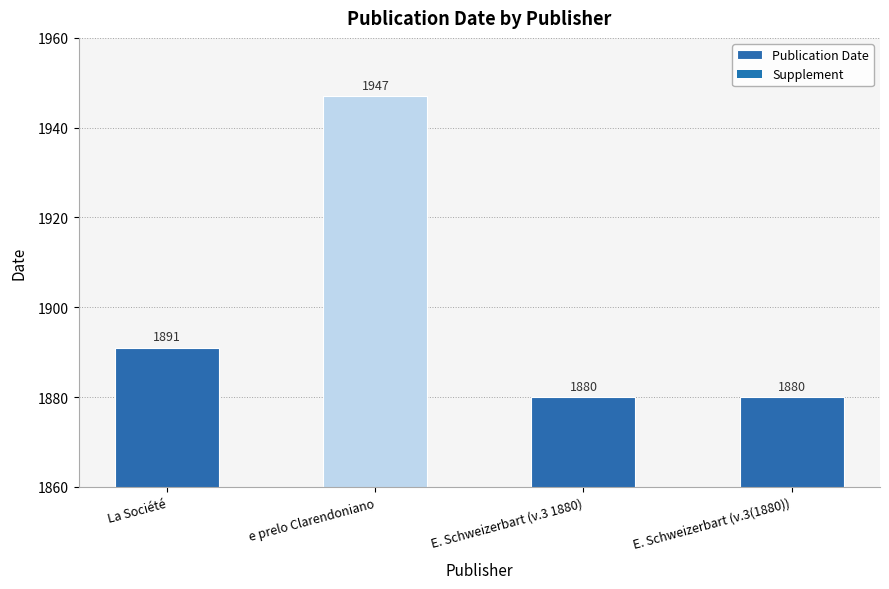

The chart shows a value of 3278 at E. Schweizerbart (v.3 1880). True or false?

False